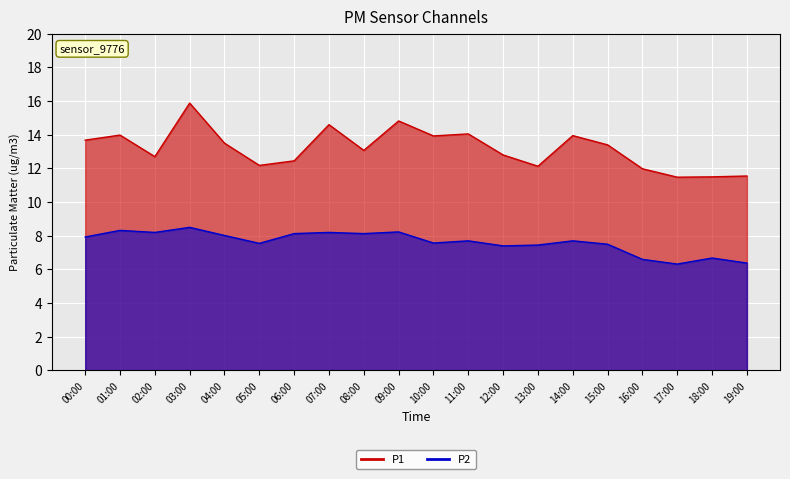

At which label is P1 closest to 13?

08:00